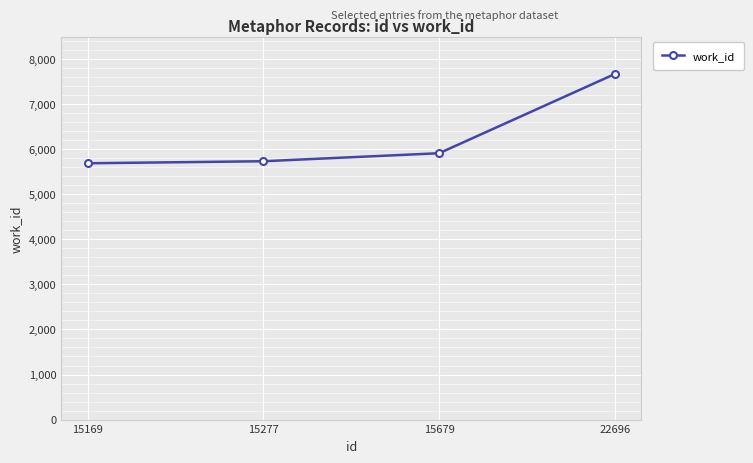

Reading right to left, extract all data points from this chart.

7670	5911	5733	5688